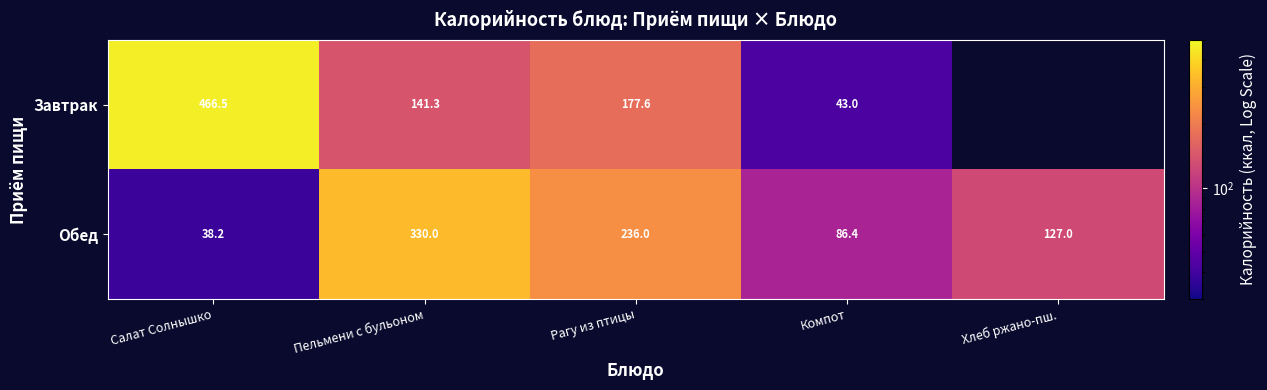

Where is Обед nearest to the value 184?

Рагу из птицы